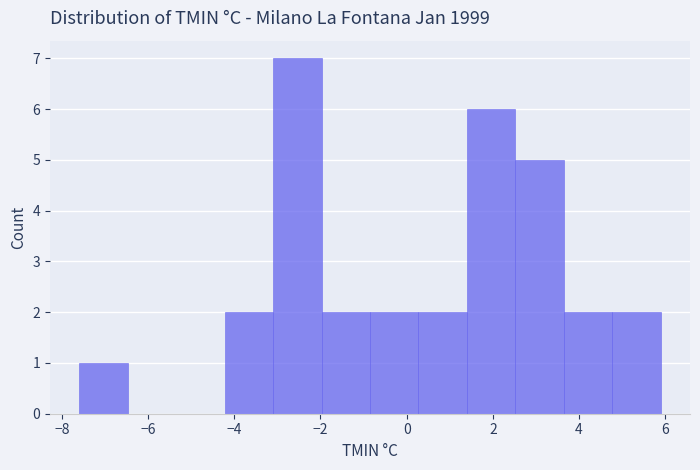

Reading left to right, transcribe this chart: for each bar, give the range it covers on the x-axis and its height. Neither the bar edges nor the heights are printed on the chart, so give them approximately, as read against the axes.

-7.6 to -6.4: 1
-6.4 to -5.4: 0
-5.4 to -4.2: 0
-4.2 to -3.0: 2
-3.0 to -2.0: 7
-2.0 to -0.8: 2
-0.8 to 0.2: 2
0.2 to 1.4: 2
1.4 to 2.6: 6
2.6 to 3.6: 5
3.6 to 4.8: 2
4.8 to 6.0: 2